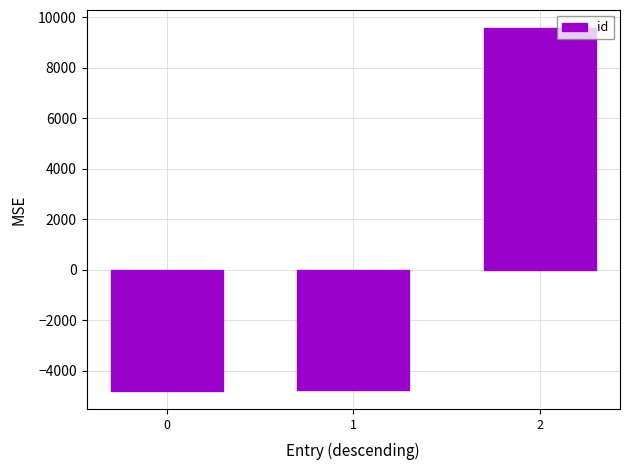

Count the number of values greater than -4768.

1